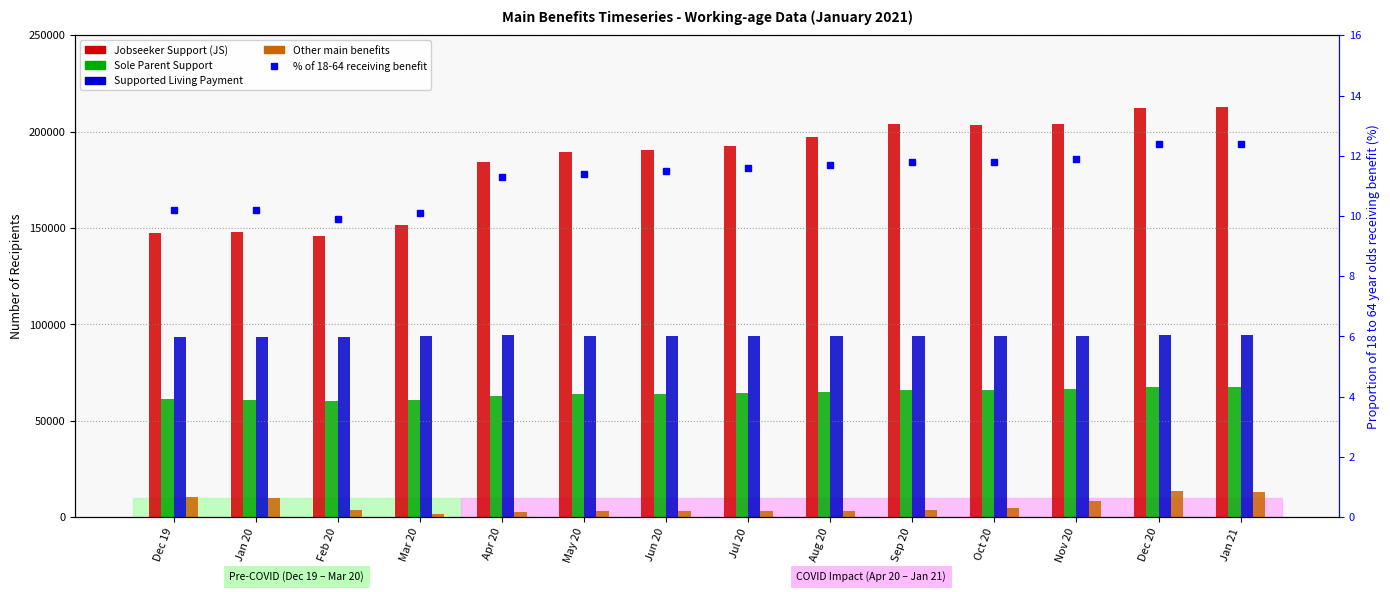

At how many categories does at least one series exceed 92237?

14